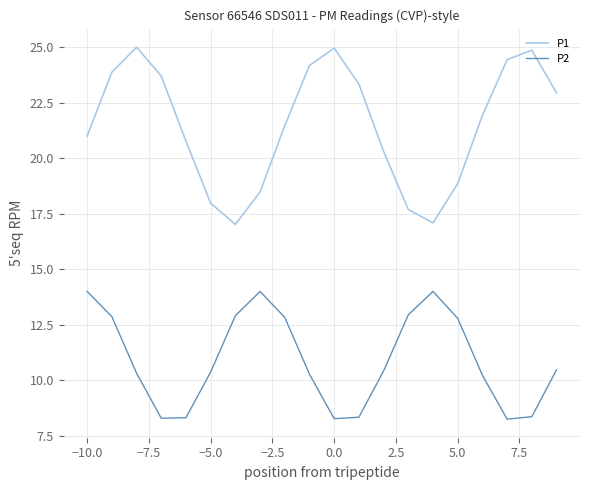

Rank the series by their average value, from highest to lowest.

P1, P2